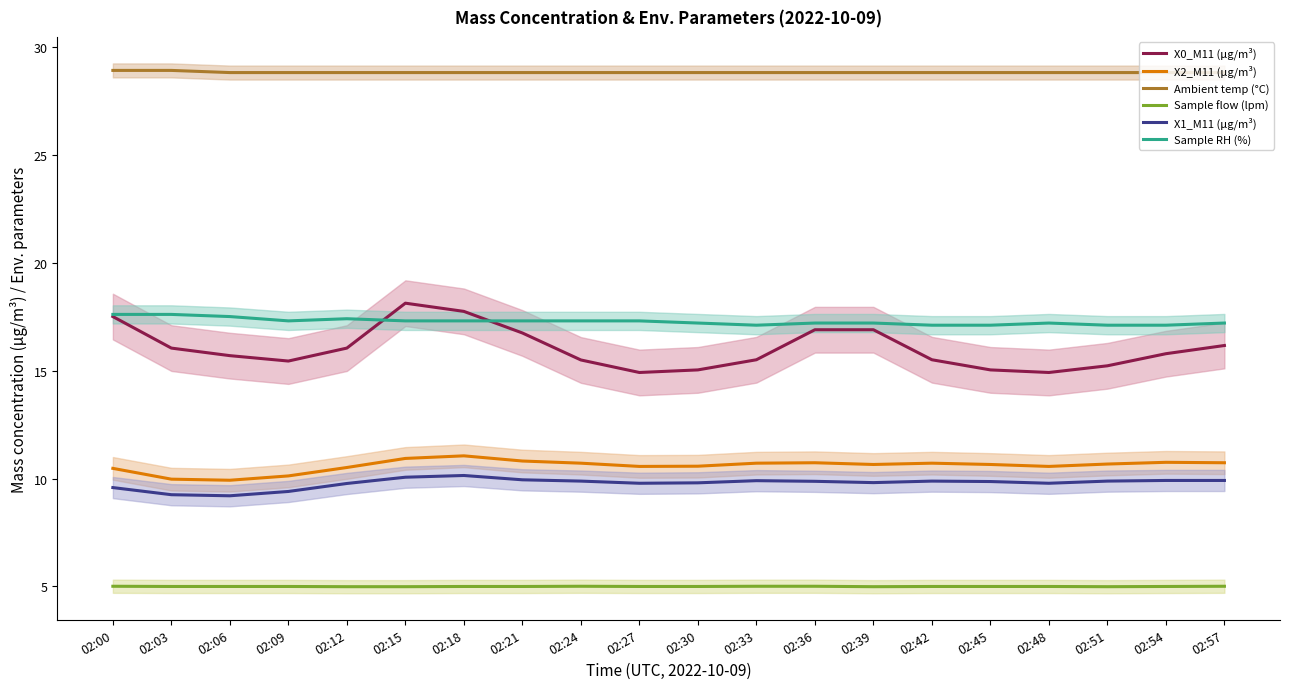

True or false: X1_M11 (μg/m³) and Sample RH (%) cross at least once.

False